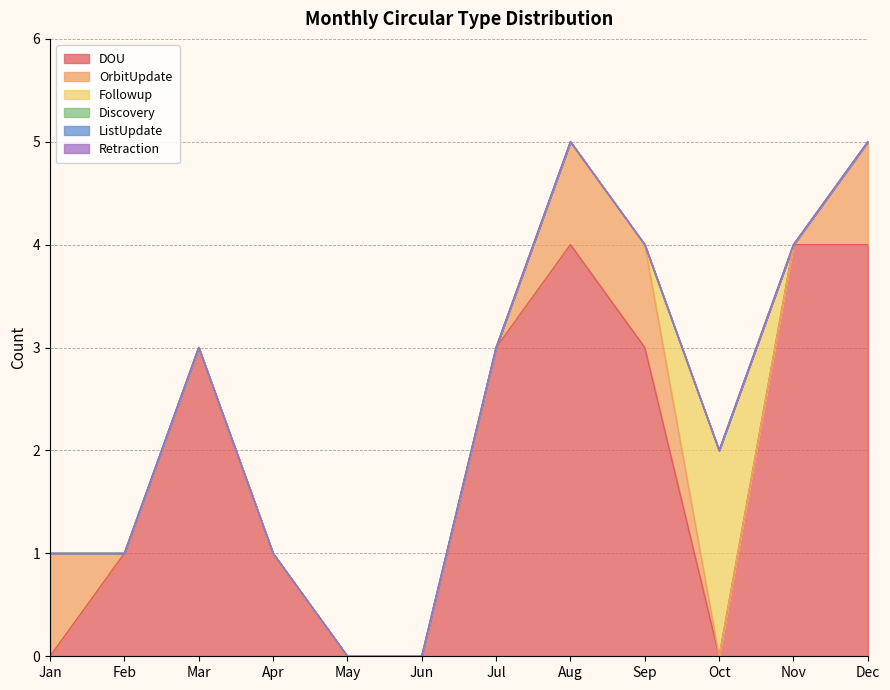

Which series has the largest range (max minus min)?

DOU